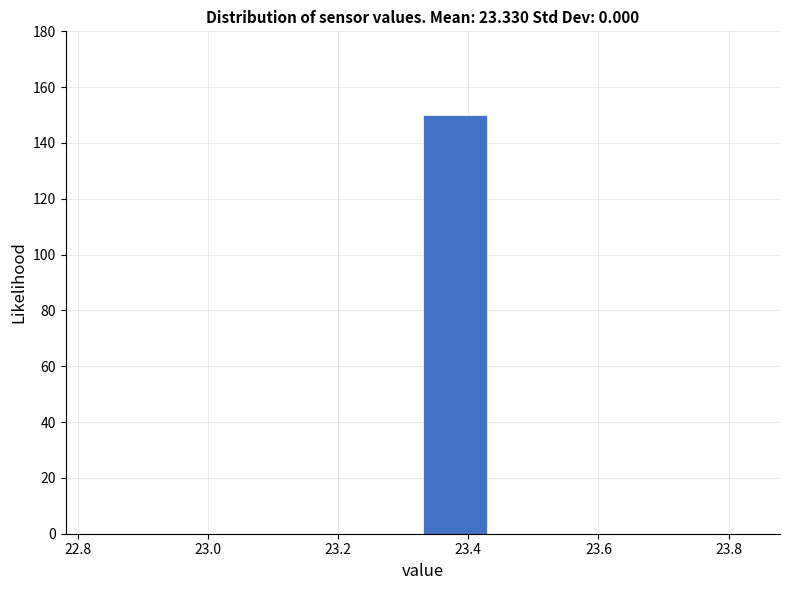

Over which range of the x-axis is the bar tallest?

23.33 to 23.43